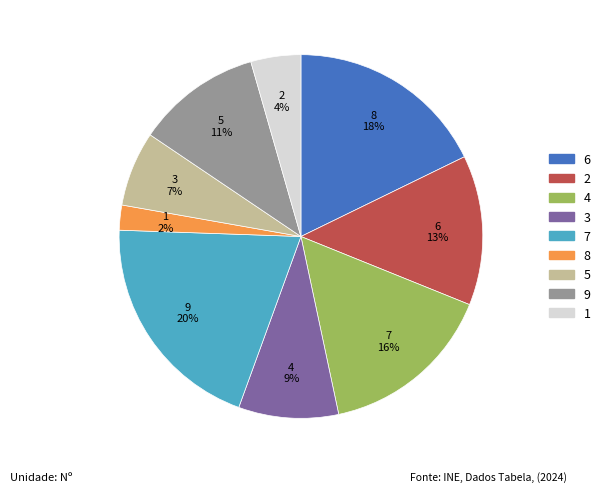

Which slice is the largest?

7